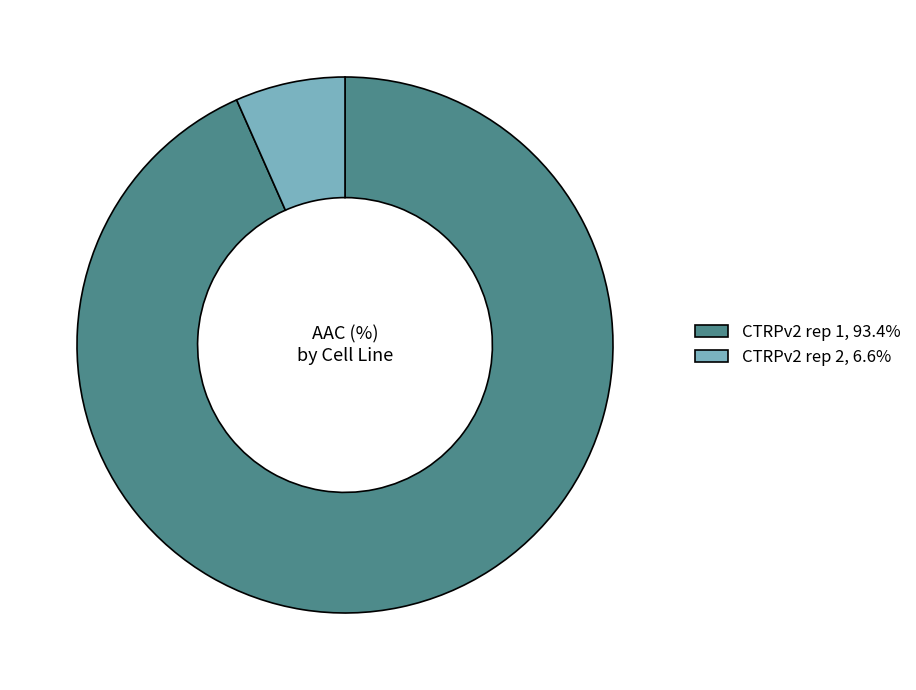

Combined, do CTRPv2 rep 2, 6.6% and CTRPv2 rep 1, 93.4% account for over 50%?

Yes